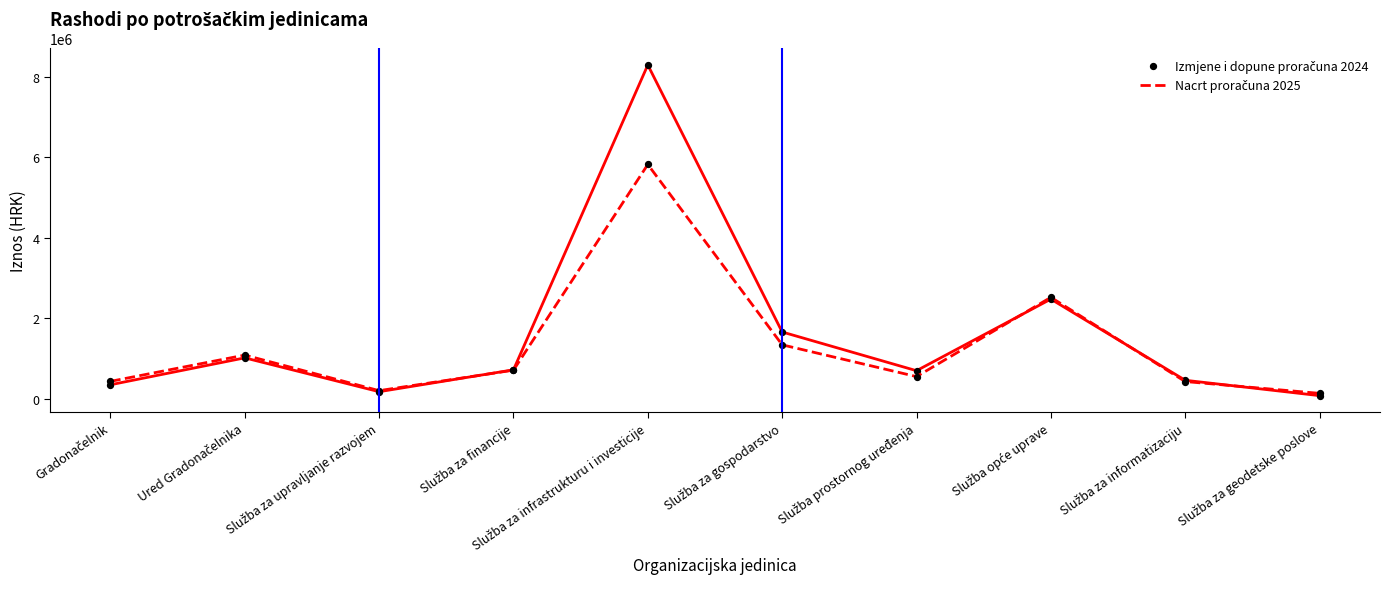

Is the value of Izmjene i dopune proračuna 2024 at Služba za financije greater than the value of Nacrt proračuna 2025 at Služba opće uprave?

No